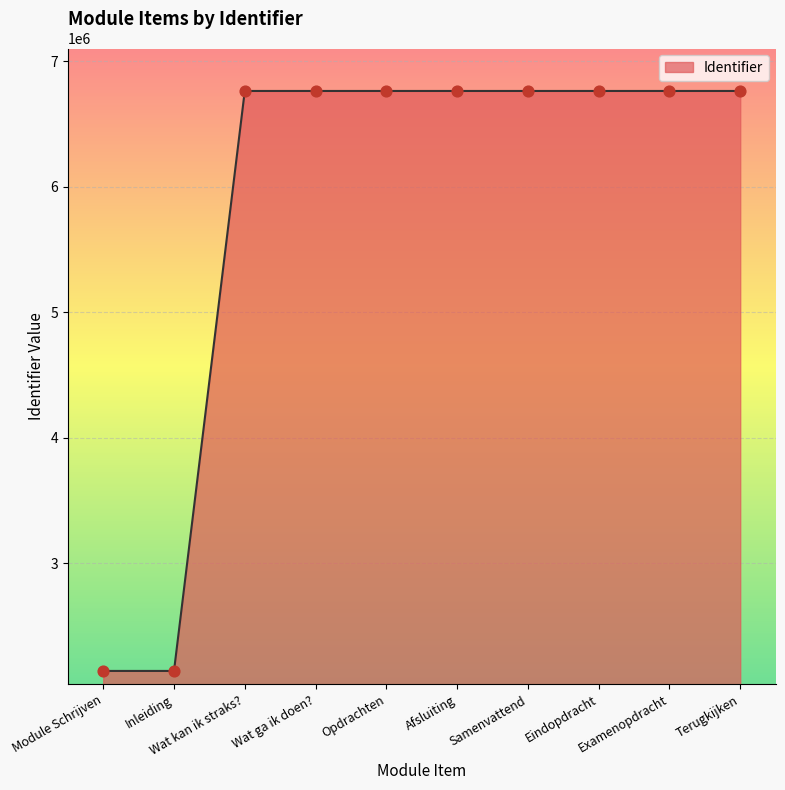

Approximately how many times larger is the value at Inleiding compared to Opdrachten?

0.3